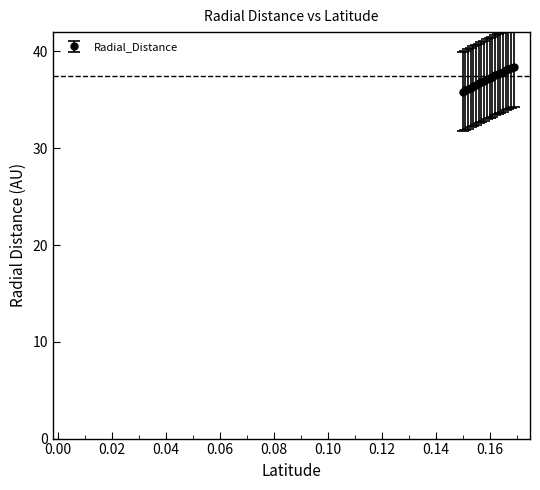

What is the minimum value shown in the chart?

35.8